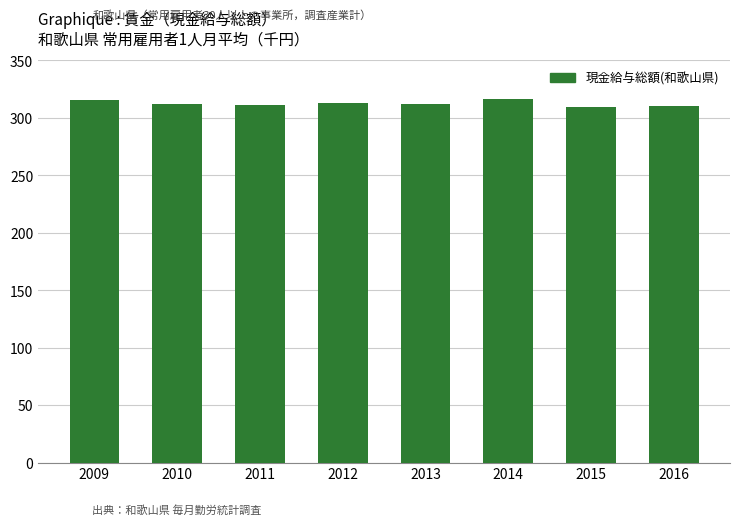

What is the minimum value shown in the chart?

309.1